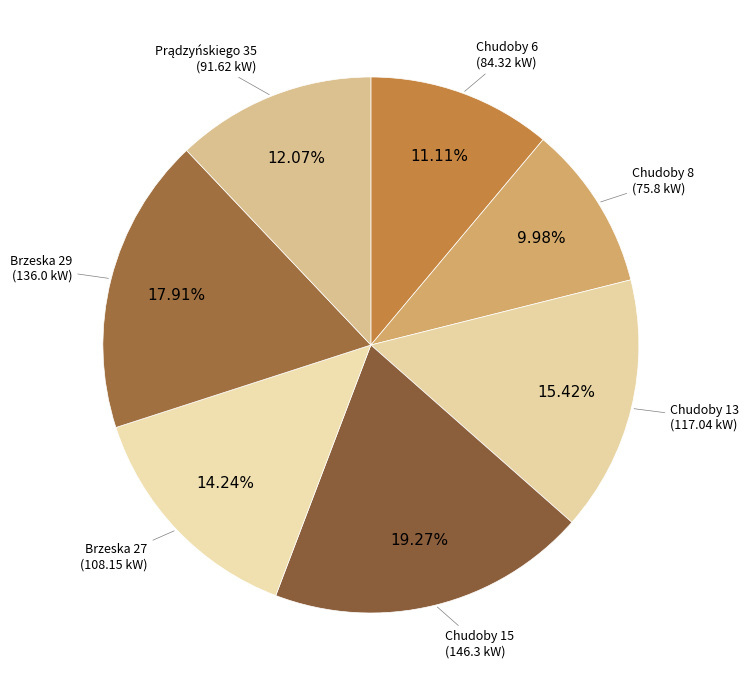

What portion of the pie excludes Chudoby 6?

88.9%